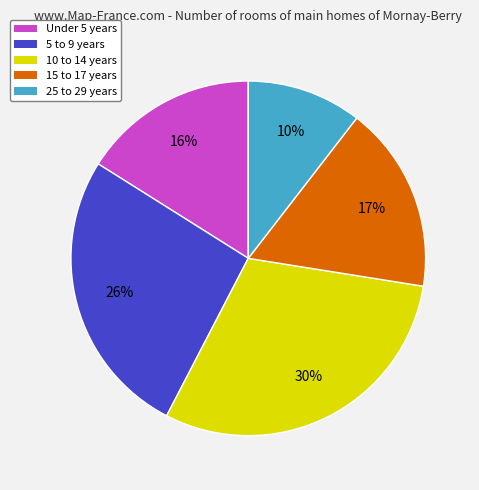

Which category has the biggest portion of the pie?

10 to 14 years